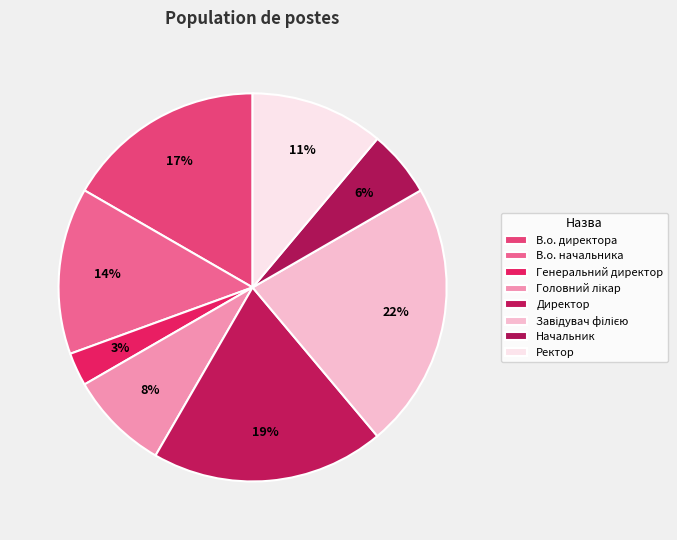

The Генеральний директор slice represents 1% of the pie. True or false?

False